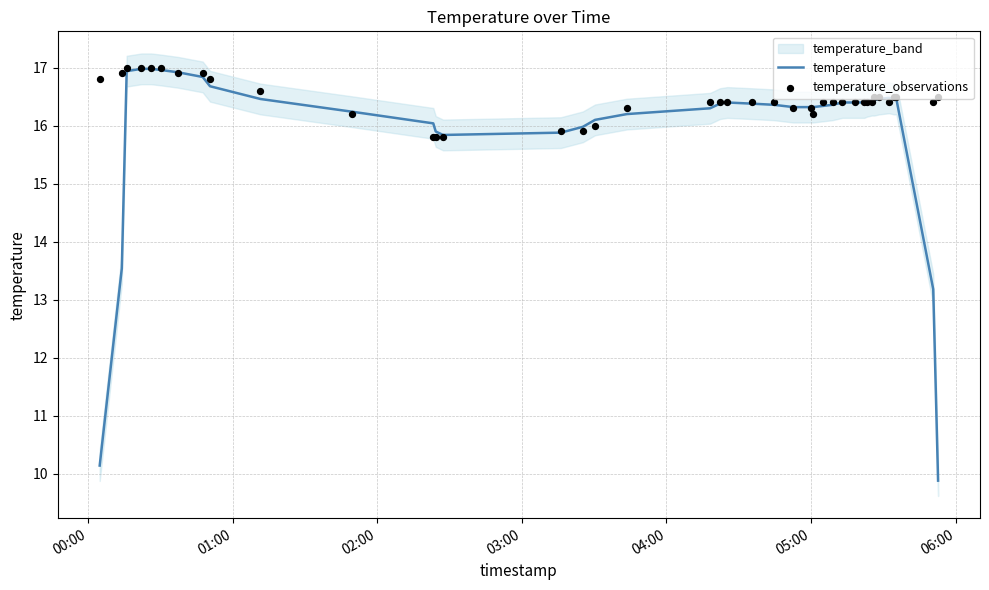

Which series reaches the minimum Y coordinate?

temperature